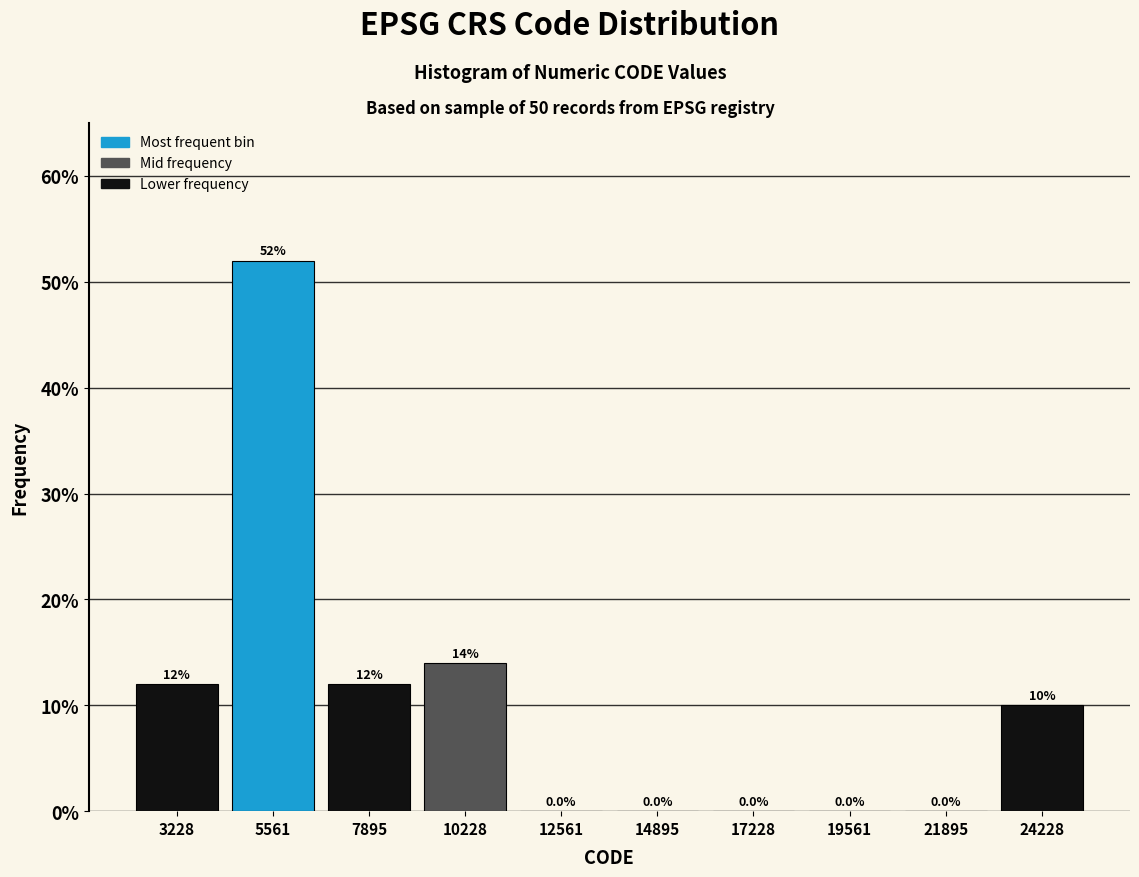

How tall is the bar that spans 6500 to 9000 on the x-axis? The bar edges are not printed on the chart, so give them approximately, as read against the axis.

12.0